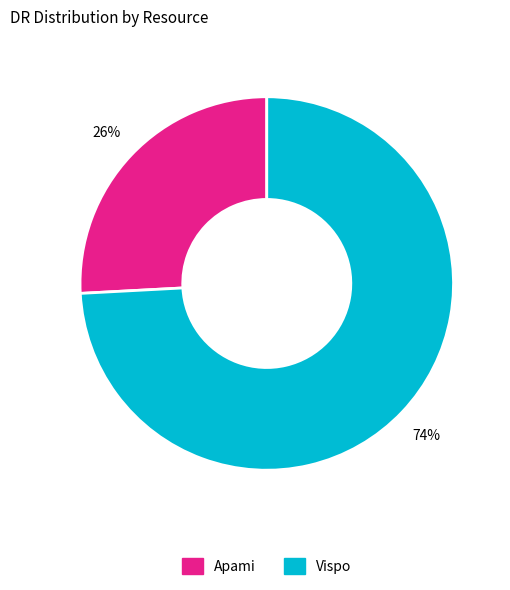

How many slices are in this pie chart?

2